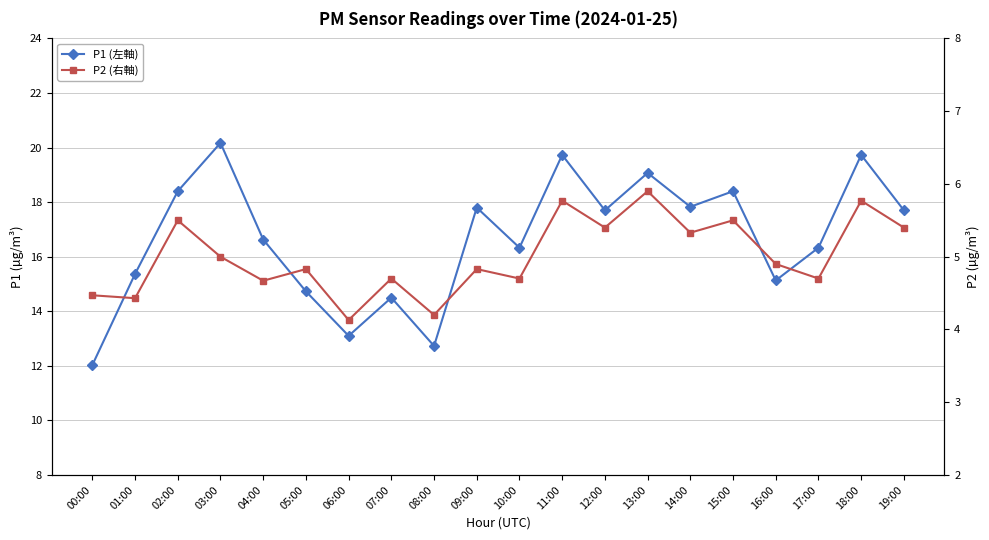

Where is the first local minimum for P1 (左軸)?

06:00